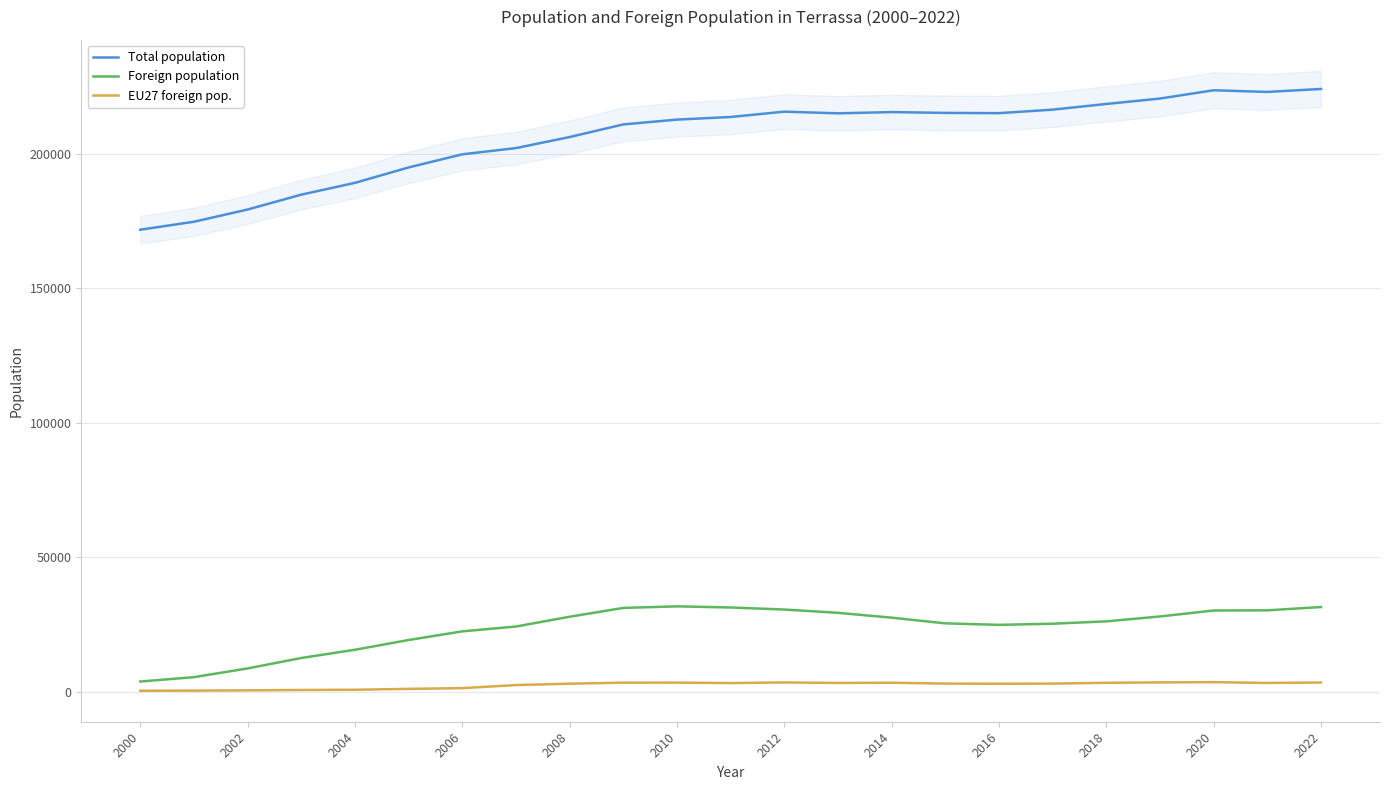

True or false: Foreign population and Total population intersect in this chart.

False